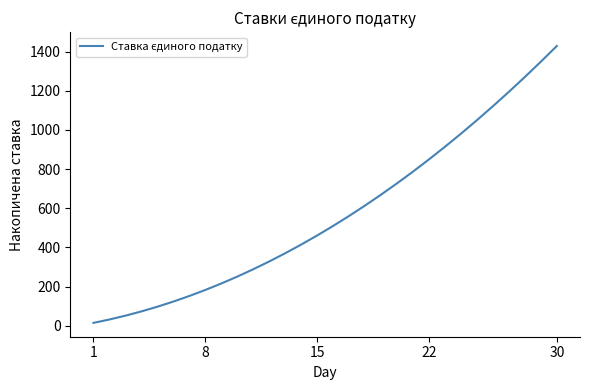

What is the sum of all values?

17088.8